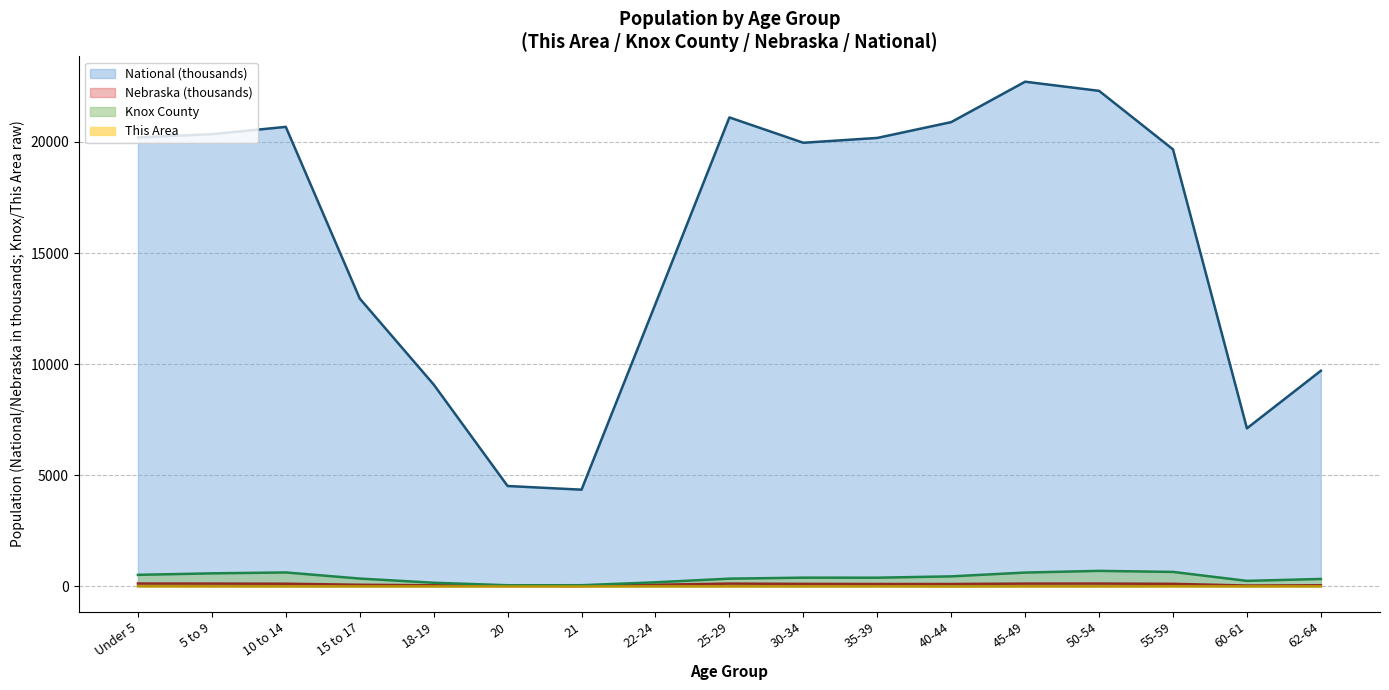

What value does the This Area series have at 55-59?

10.0